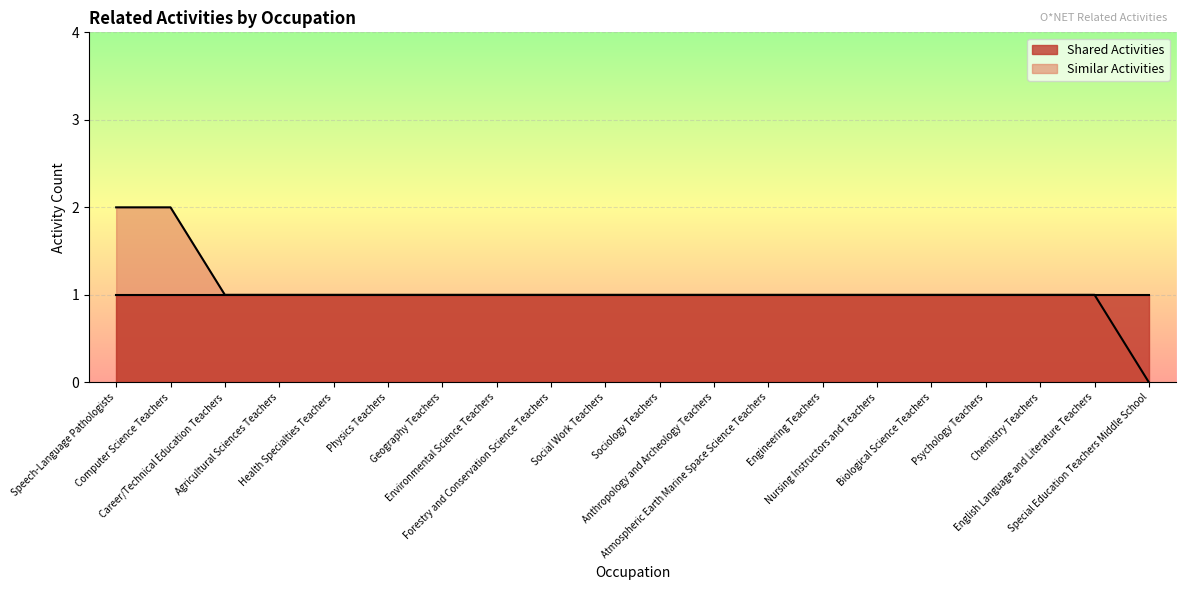

Is it true that the value at Geography Teachers is 1?

True